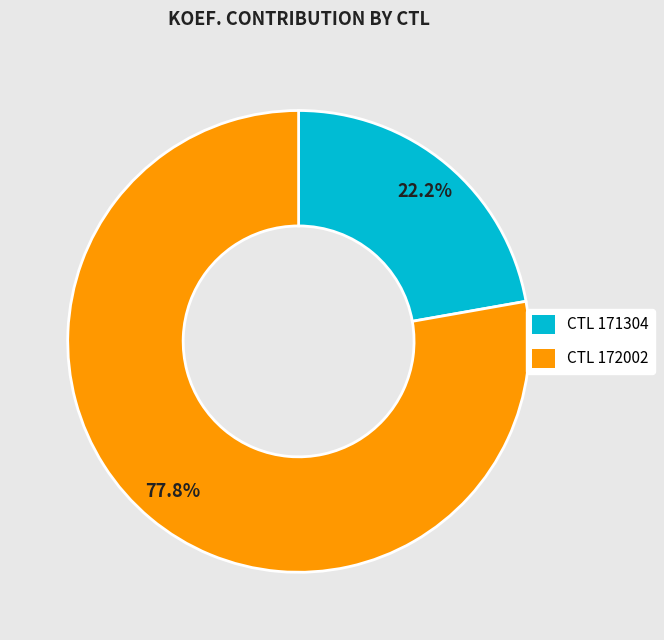

Which slice is the smallest?

CTL 171304